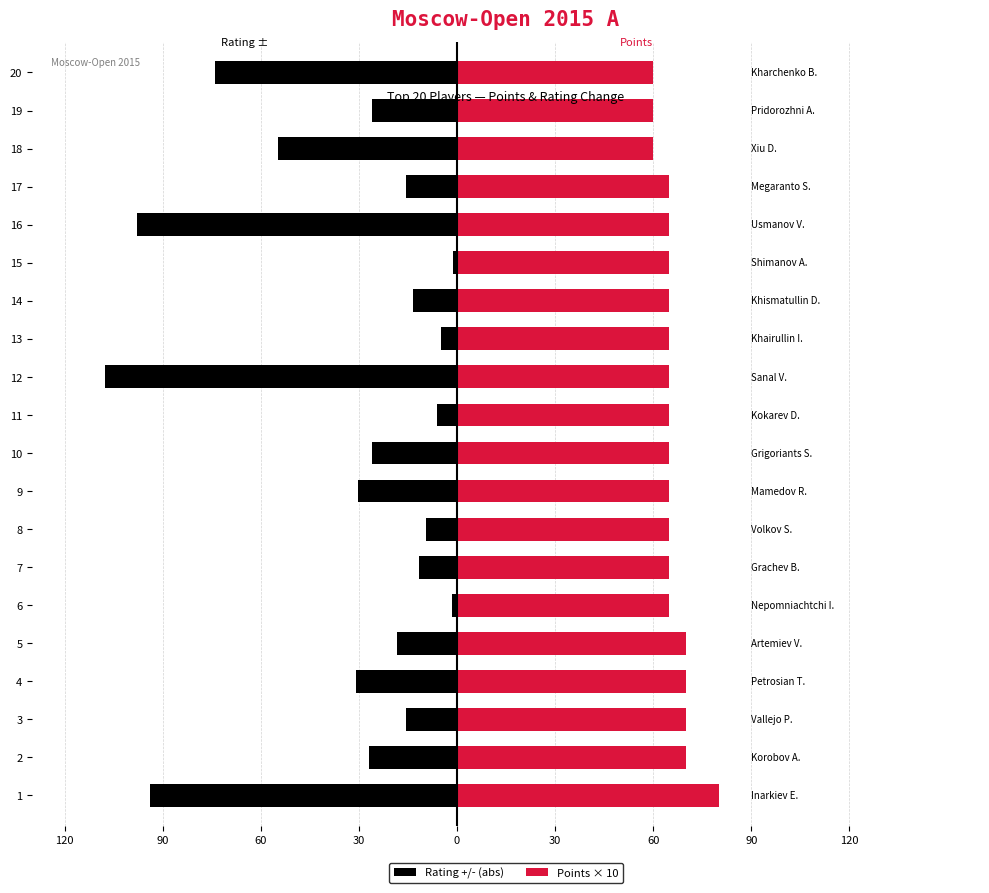

How many series are shown in this chart?

2